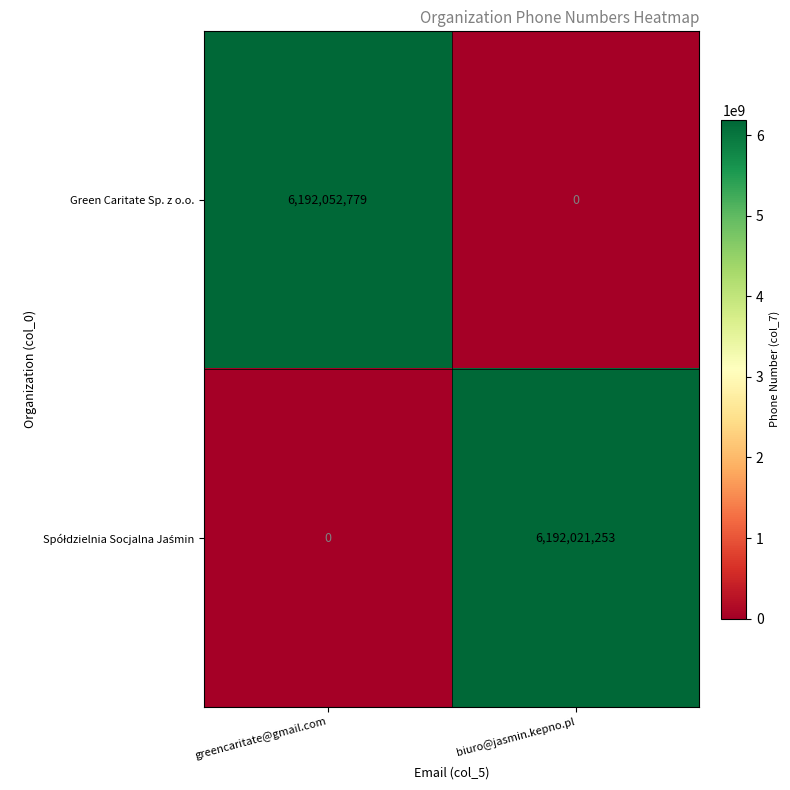

At which category is the sum across all series the highest?

greencaritate@gmail.com